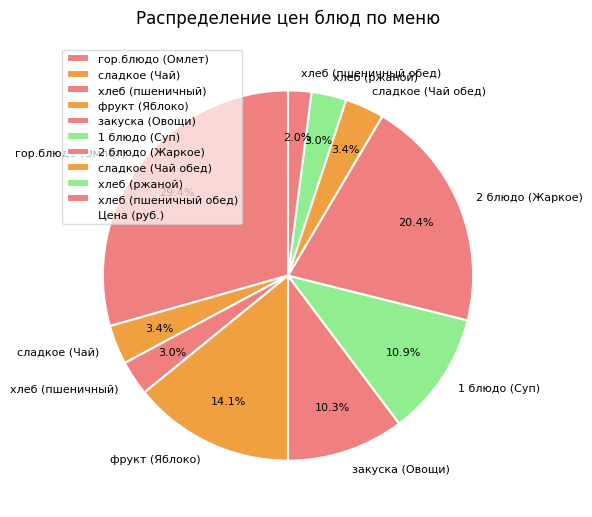

Between 2 блюдо (Жаркое) and гор.блюдо (Омлет), which is larger?

гор.блюдо (Омлет)